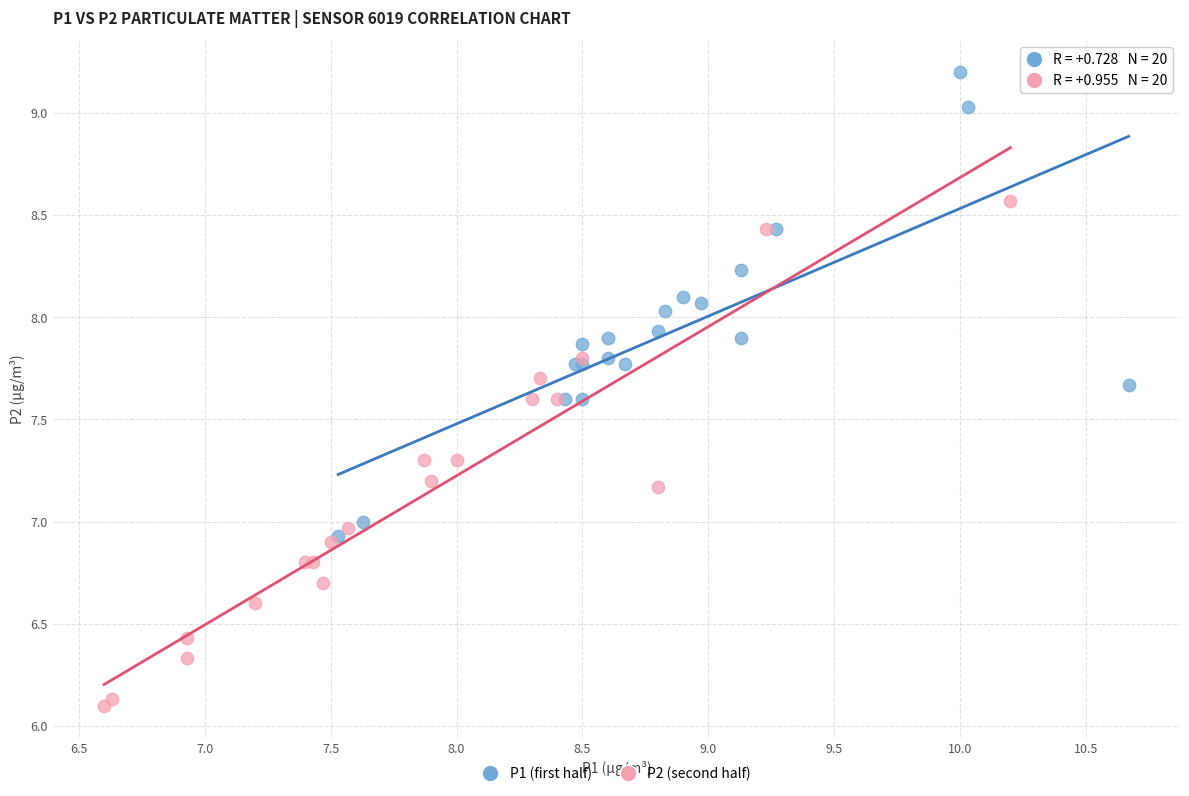

What are all the series names shown in the legend?

P1 (first half), P2 (second half)